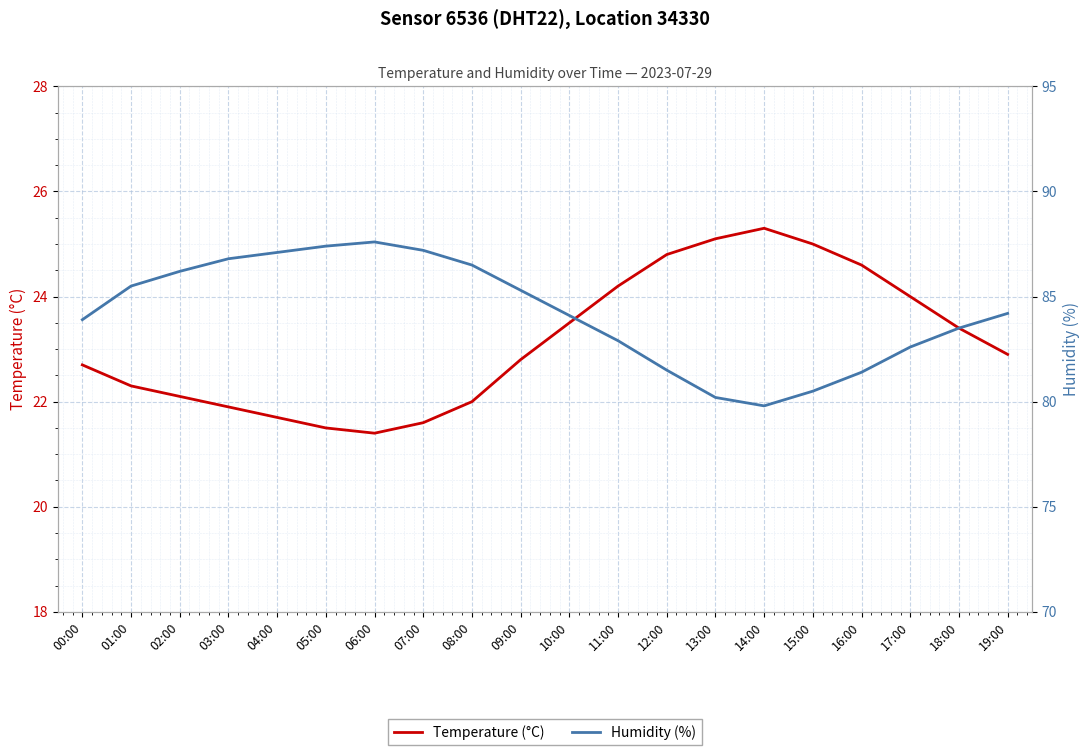

At which category does Humidity (%) reach its first local valley?

14:00